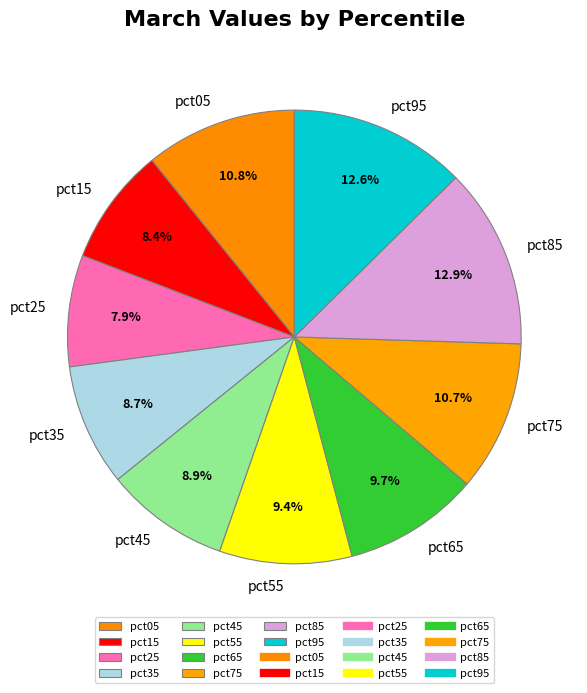

Does pct25 account for over 50% of the chart?

No